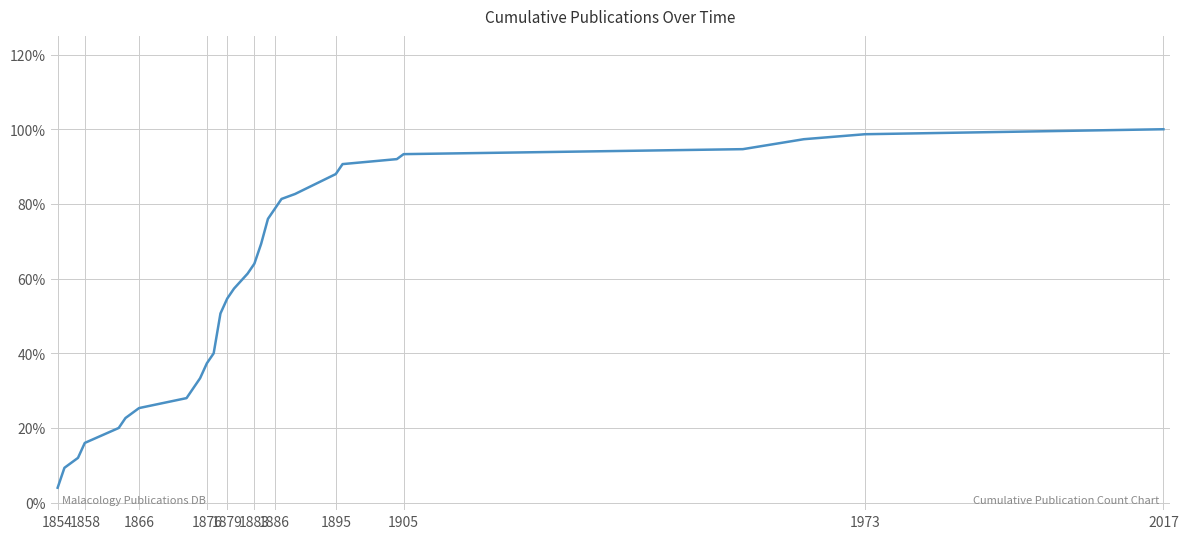

Does the chart have visible grid lines?

Yes